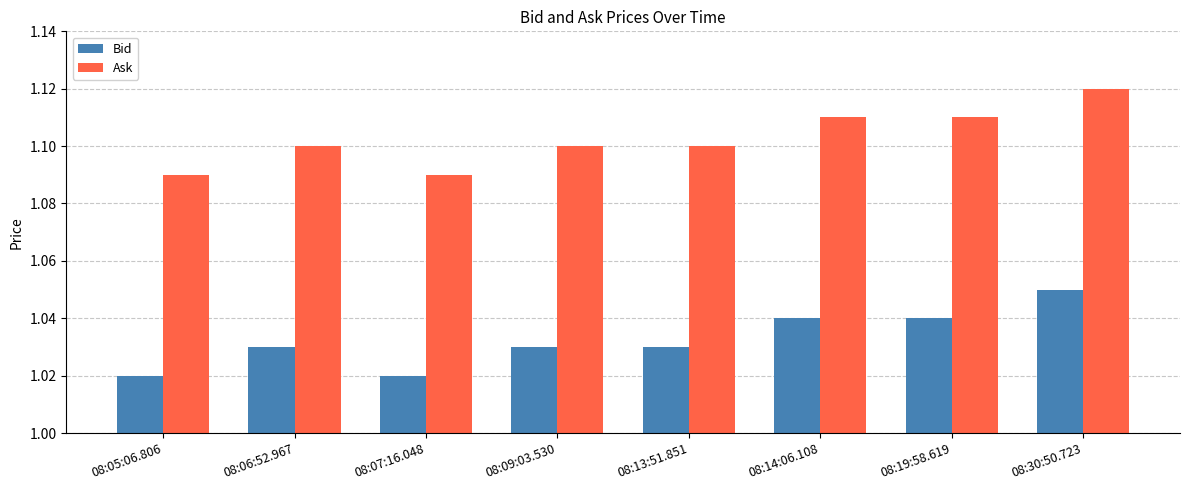

What are all the series names shown in the legend?

Bid, Ask